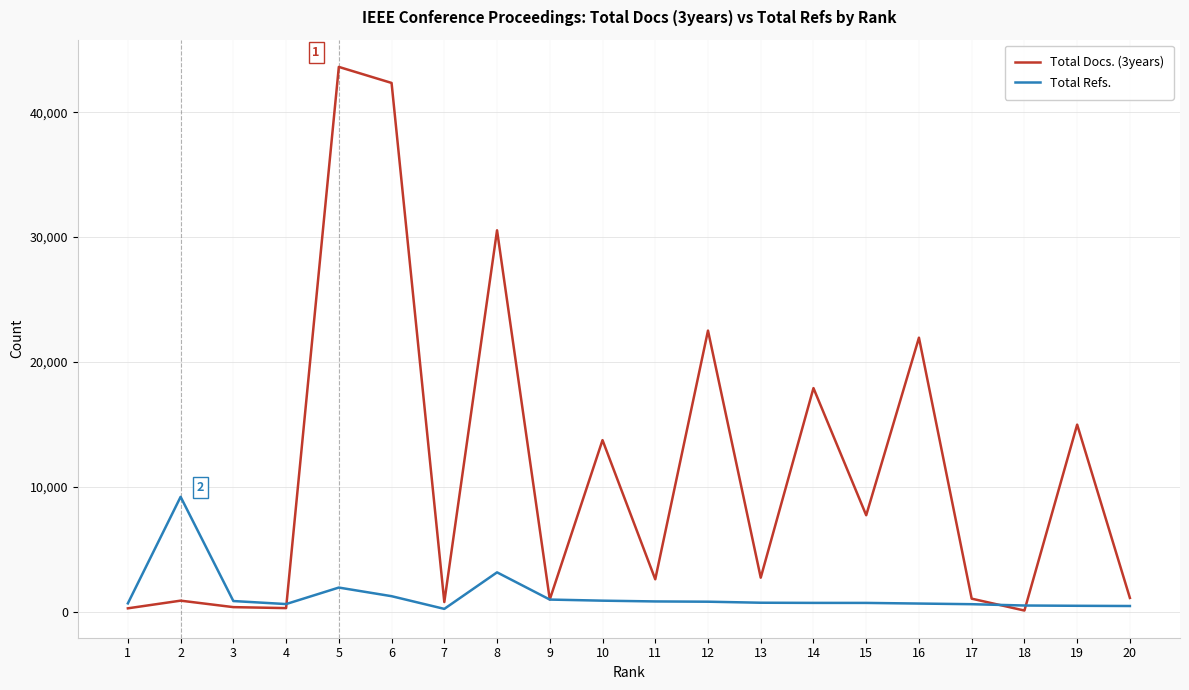

What is the difference between the maximum and minimum values in the Total Docs. (3years) series?

43555